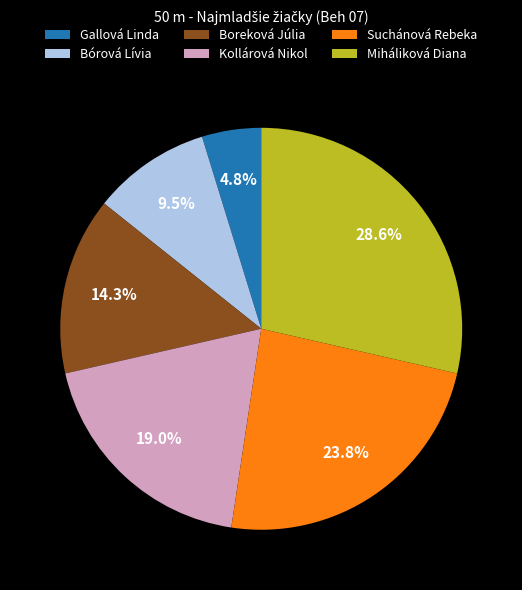

Rank the categories by value from lowest to highest.

Gallová Linda, Bórová Lívia, Boreková Júlia, Kollárová Nikol, Suchánová Rebeka, Miháliková Diana